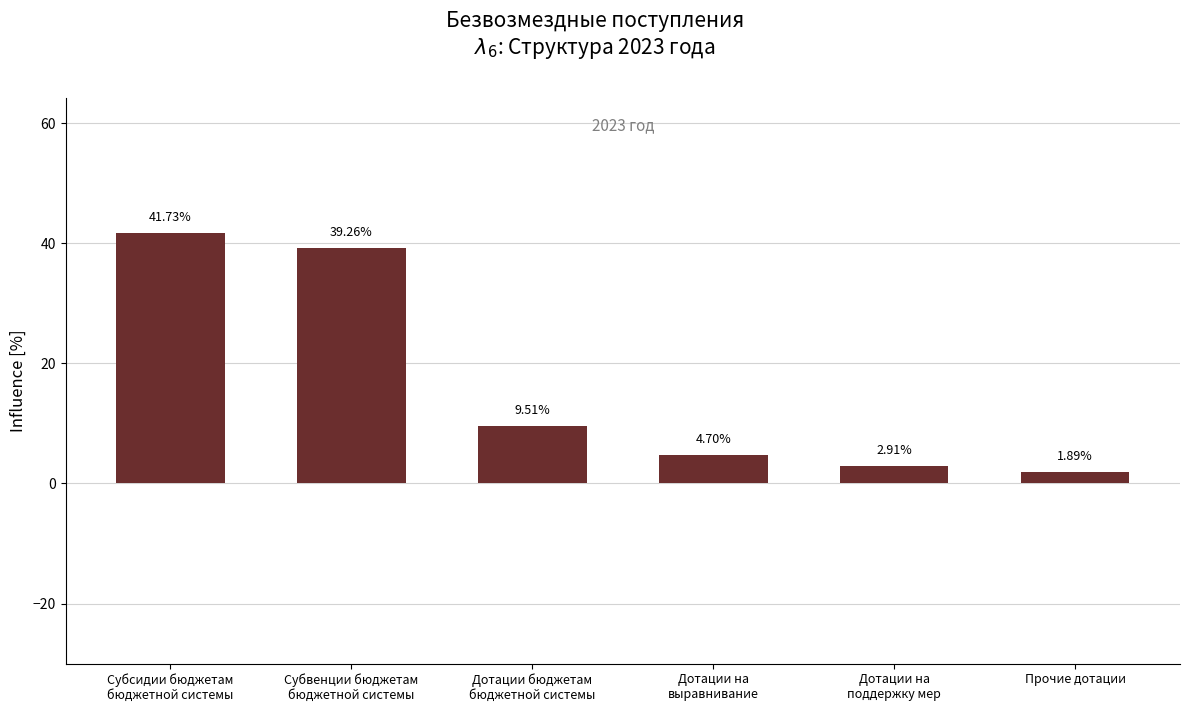

What is the sum of all values?

100.0